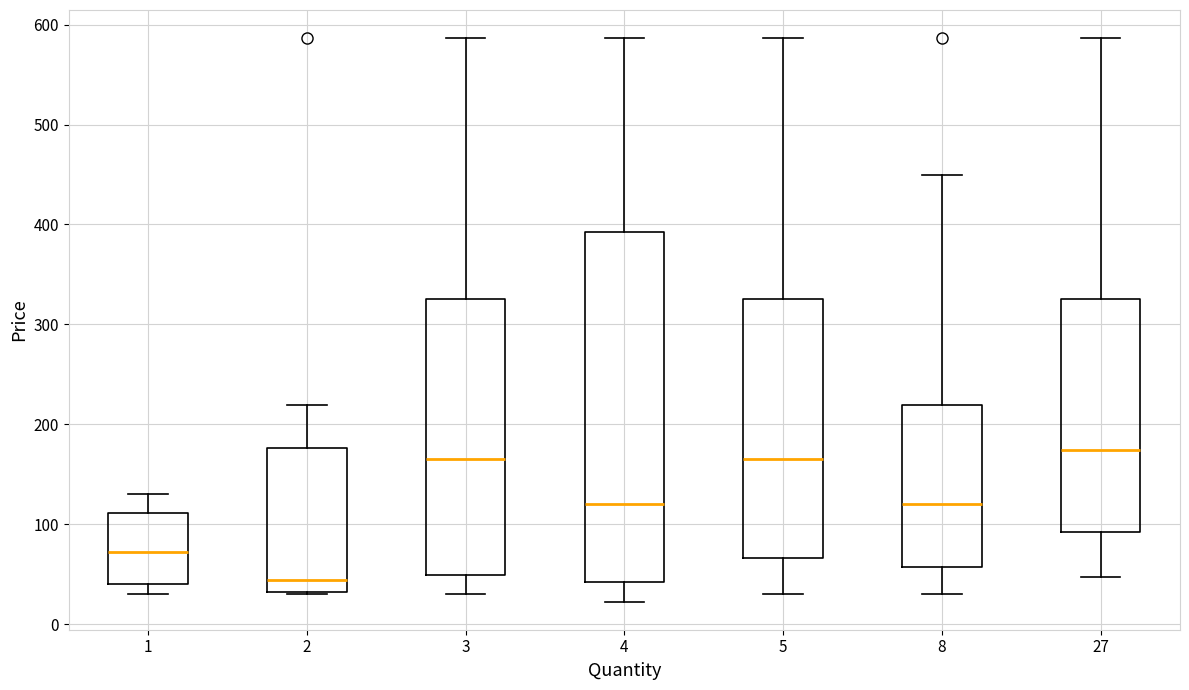

Reading left to right, transcribe this box plot: for each box, give where its median line is, the range the box spans, and where its two whiskers end, as read against the y-axis. The values are not printed on the chart, so give them approximately, as read against the axis.

1: median 70, box 40 to 110, whiskers 30 to 130
2: median 40, box 30 to 180, whiskers 30 to 220
3: median 170, box 50 to 330, whiskers 30 to 590
4: median 120, box 40 to 390, whiskers 20 to 590
5: median 170, box 70 to 330, whiskers 30 to 590
8: median 120, box 60 to 220, whiskers 30 to 450
27: median 170, box 90 to 330, whiskers 50 to 590